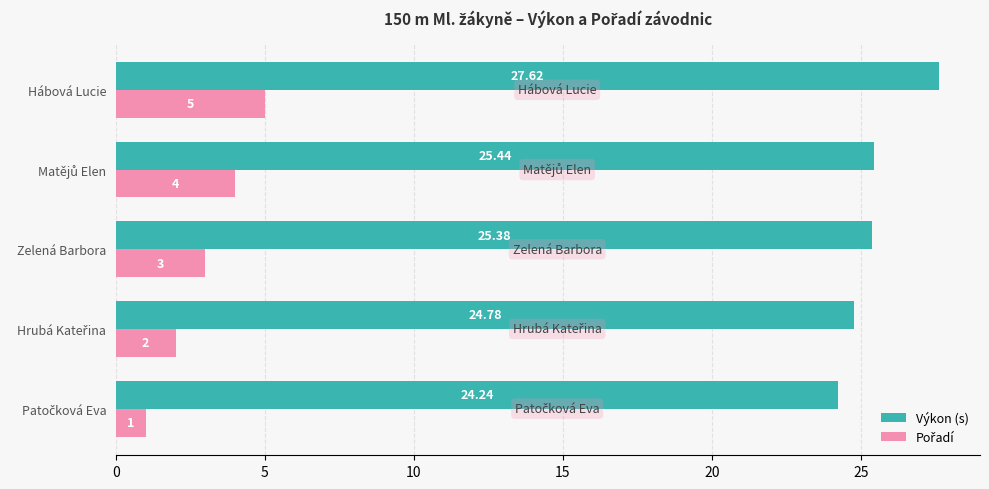

Which series has the largest total across all categories?

Výkon (s)